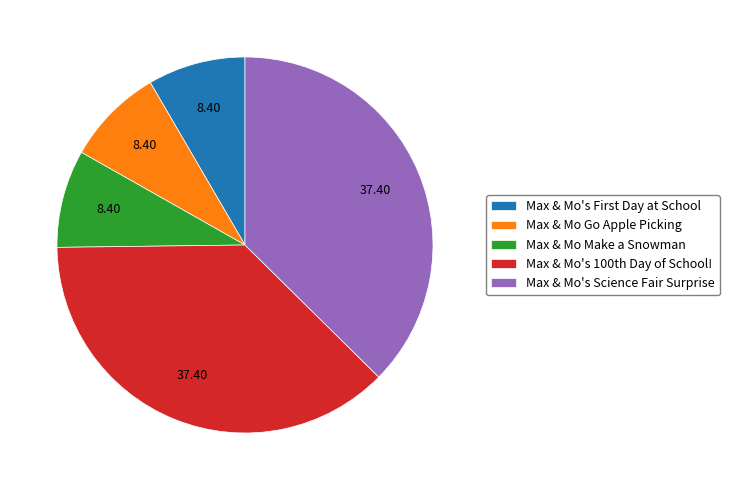

Is the sum of Max & Mo Go Apple Picking and Max & Mo Make a Snowman greater than half?

No